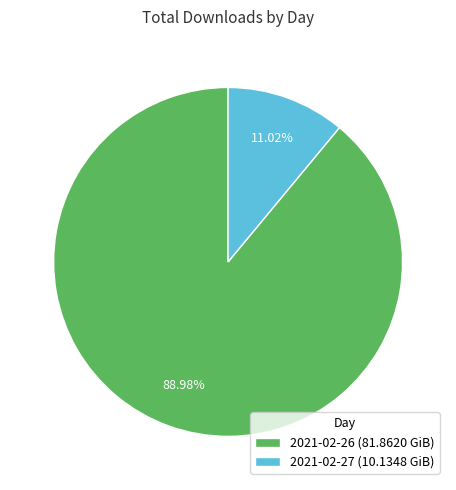

What is the total percentage of 2021-02-27 and 2021-02-26?

100.0%